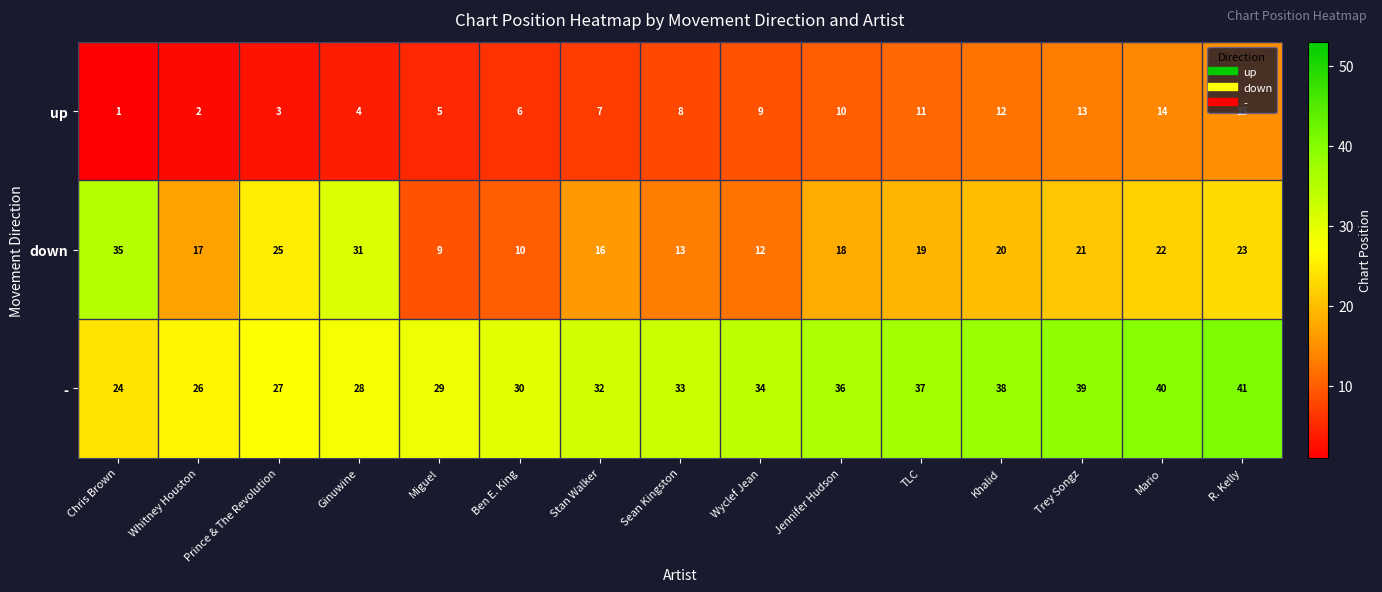

Read the down value at R. Kelly.

23